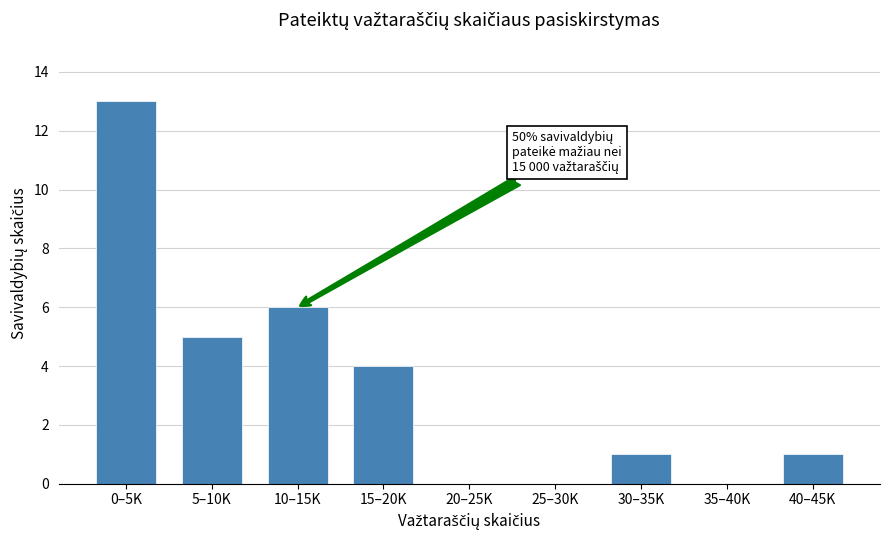

Reading right to left, what are all the values shown in this chart?

40–45K=1	35–40K=0	30–35K=1	25–30K=0	20–25K=0	15–20K=4	10–15K=6	5–10K=5	0–5K=13